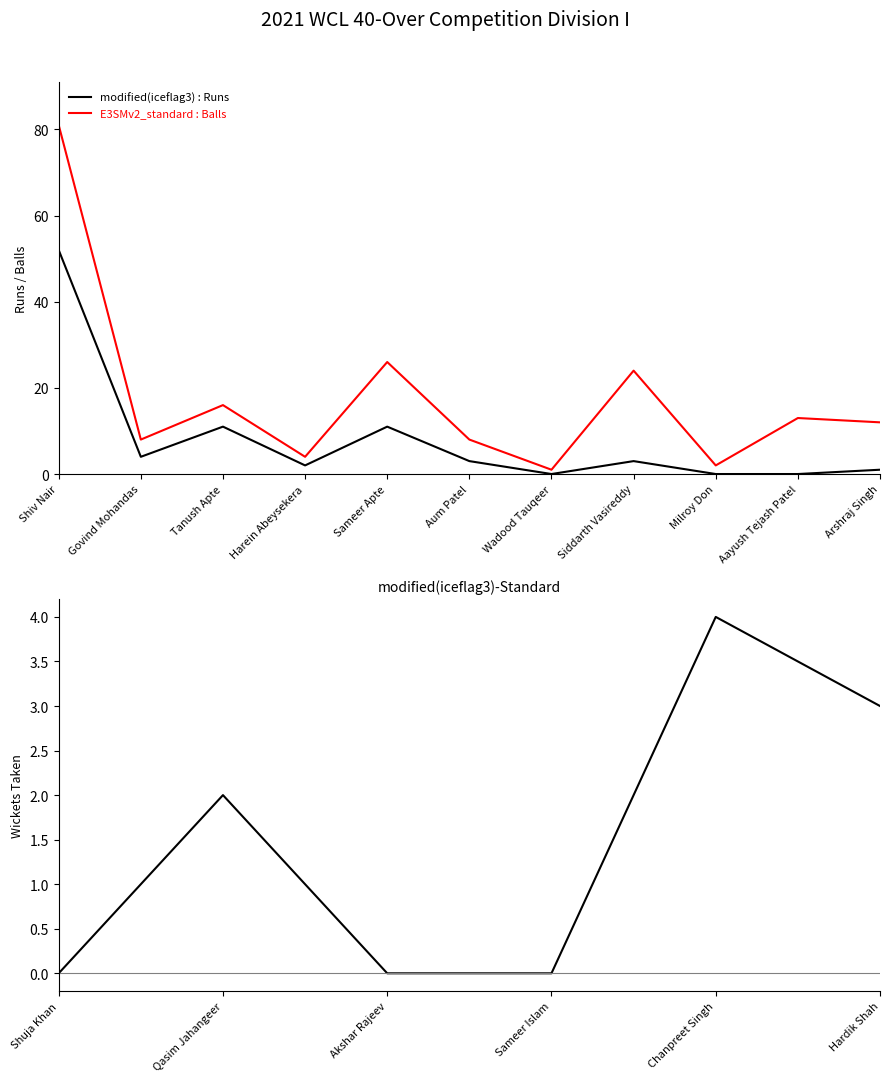

List the labels in order of Runs value, smallest first.

Wadood Tauqeer, Milroy Don, Aayush Tejash Patel, Arshraj Singh, Harein Abeysekera, Aum Patel, Siddarth Vasireddy, Govind Mohandas, Tanush Apte, Sameer Apte, Shiv Nair